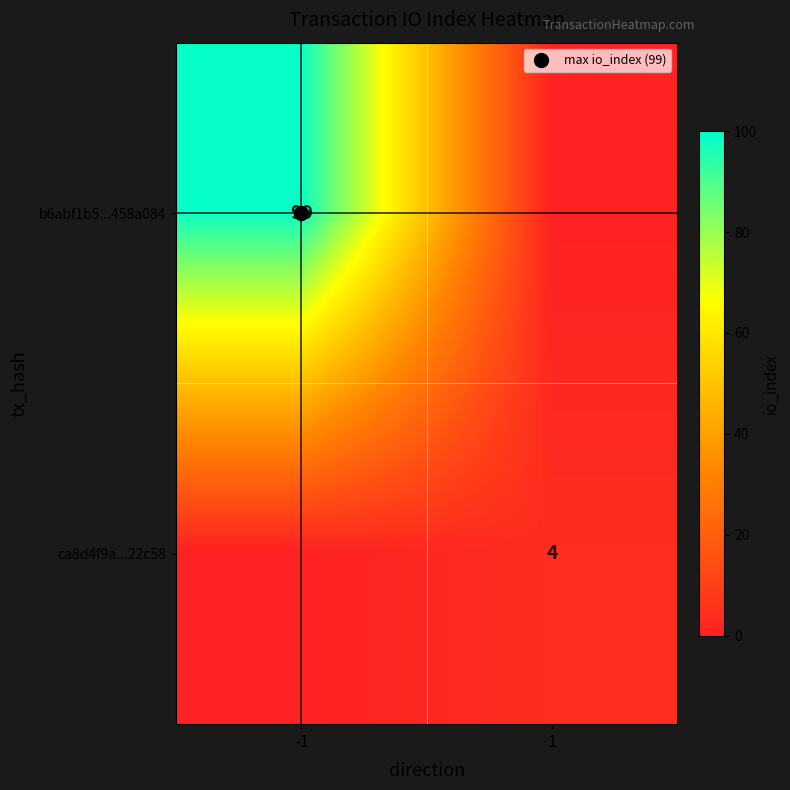

The value of ca8d4f9a...22c58 at 1 is 4. True or false?

True